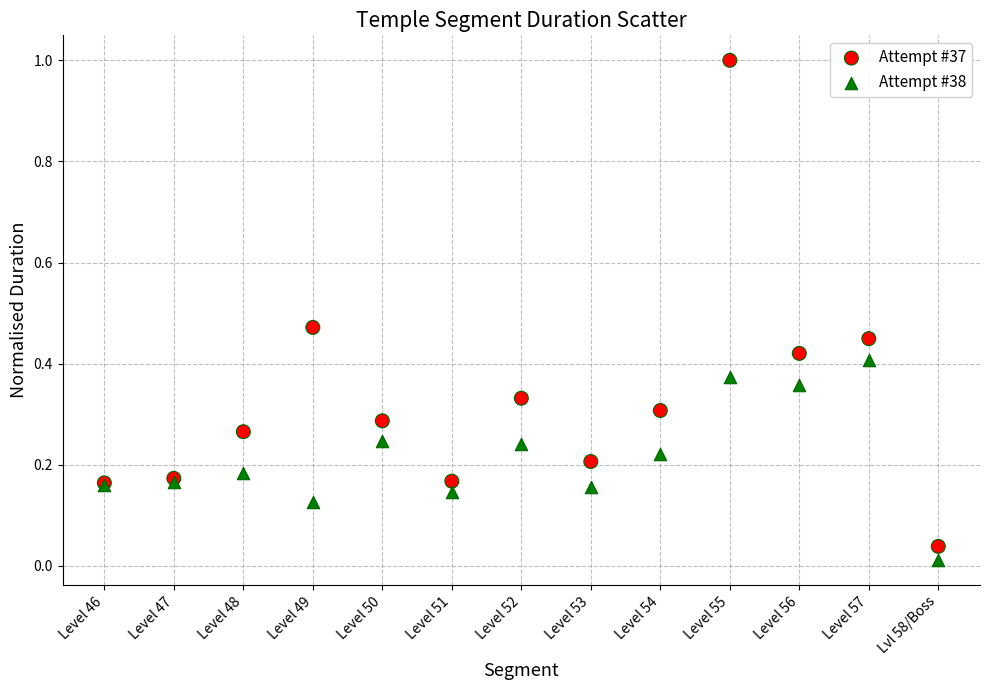

Which series contains the highest Y value?

Attempt #37